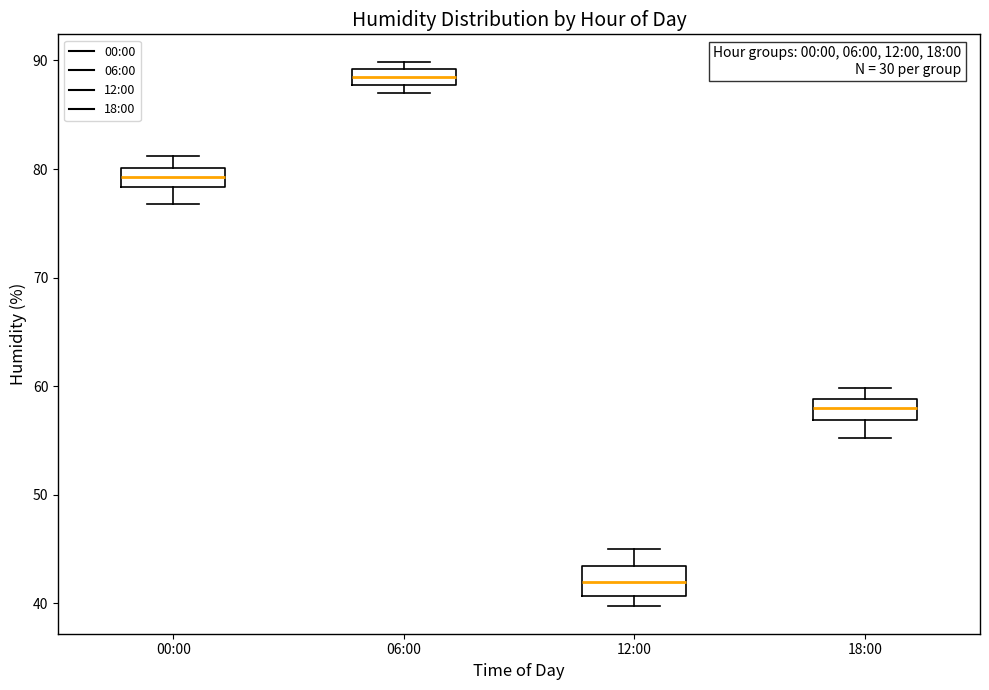

Where is the lower edge of the box for 06:00 on the y-axis? The values are not printed on the chart, so give them approximately, as read against the axis.

88